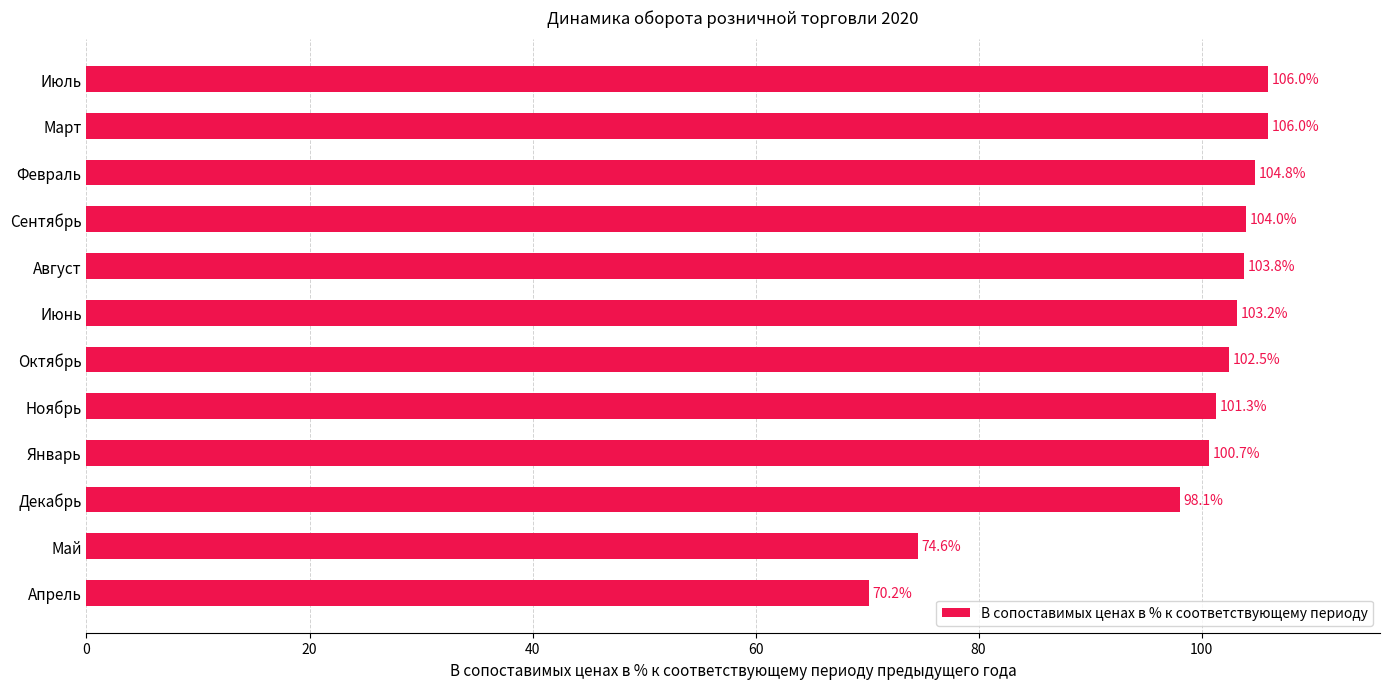

What is the greatest value displayed?

106.0